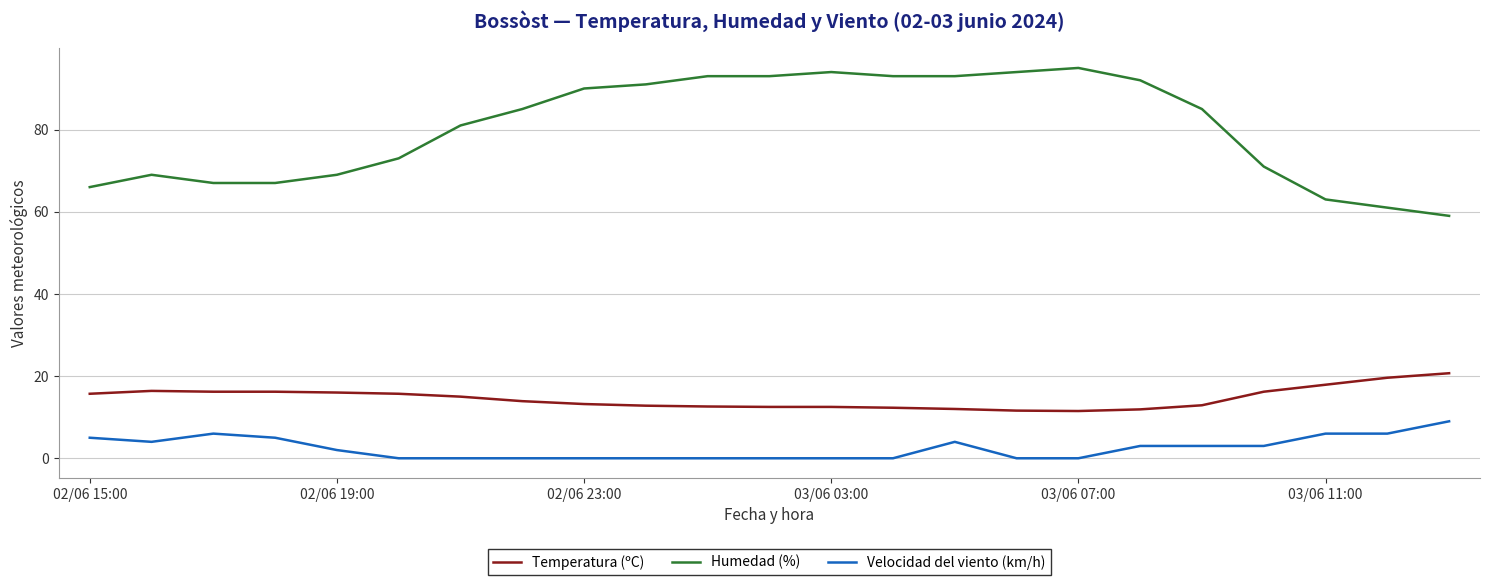

List the series in order of their peak value, lowest first.

Velocidad del viento (km/h), Temperatura (ºC), Humedad (%)